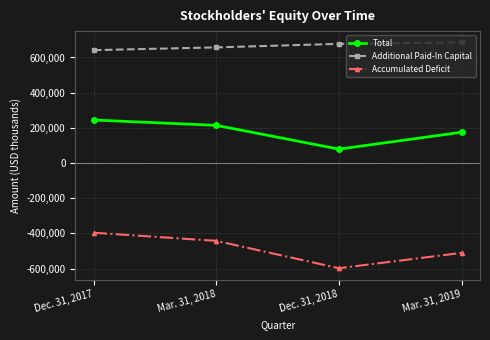

What is the smallest value displayed?

-598101